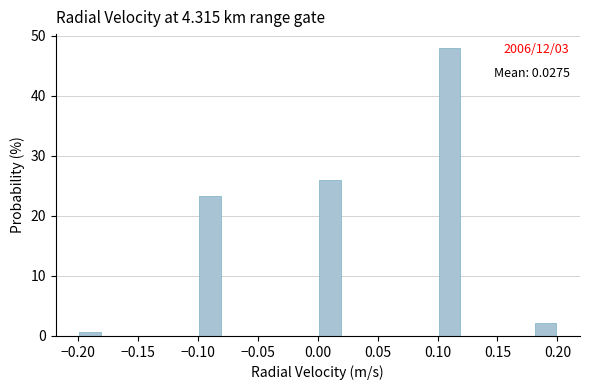

Over which range of the x-axis is the bar tallest?

0.10 to 0.12